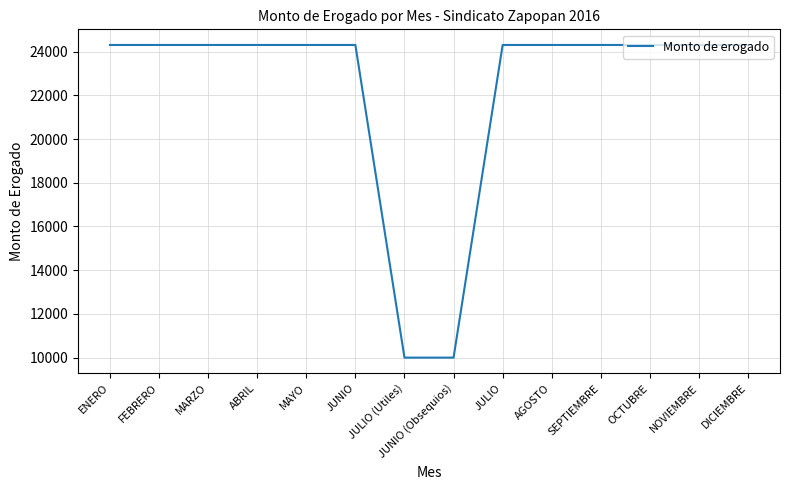

Reading right to left, extract all data points from this chart.

24304	24304	24304	24304	24304	24304	10000	10000	24304	24304	24304	24304	24304	24304